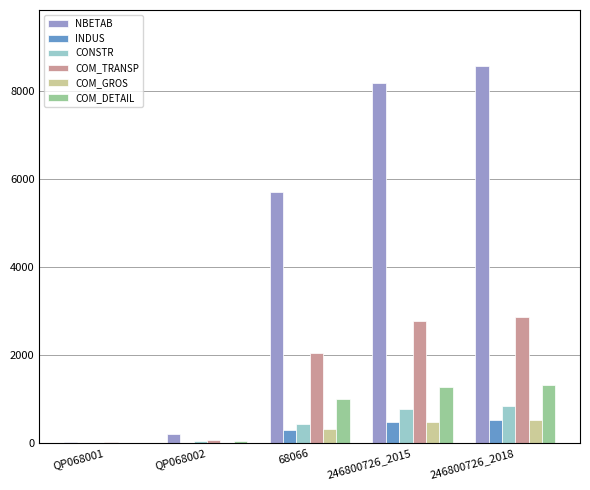

At which category is the sum across all series the highest?

246800726_2018